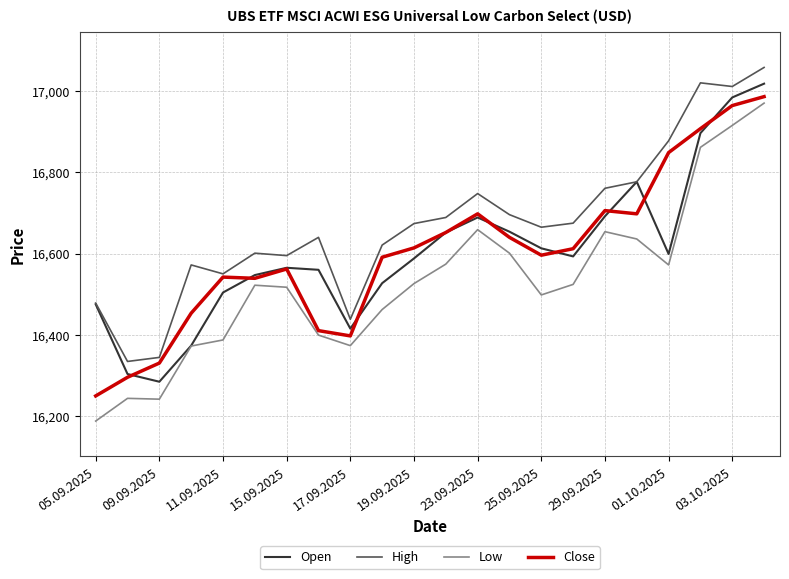

What is the highest value of the Open series?

17019